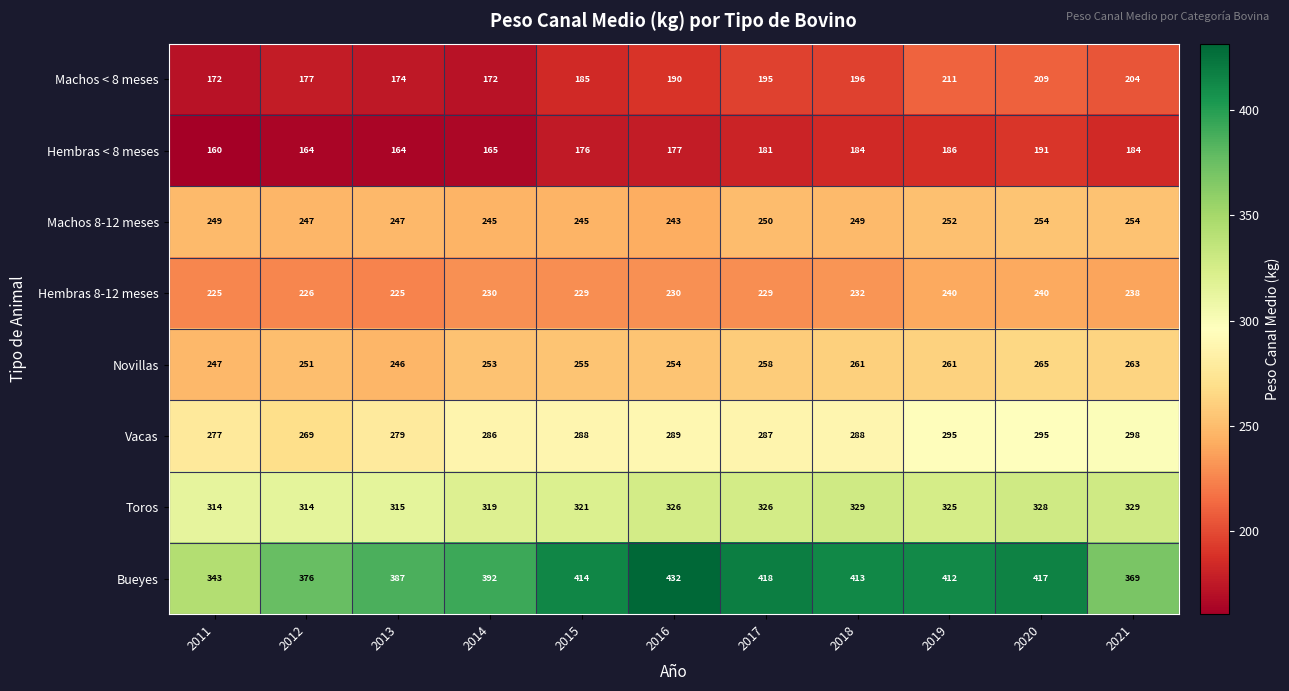

What is the spread (max minus min) of values at 2019?

226